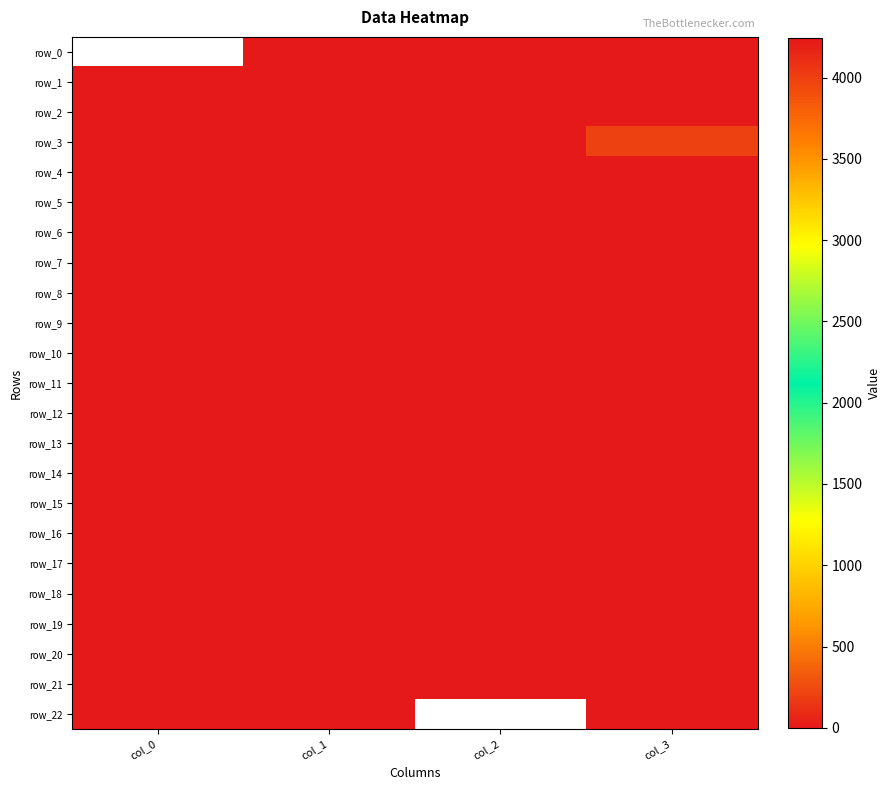

Is it true that row_4 equals 2.4 at col_2?

False